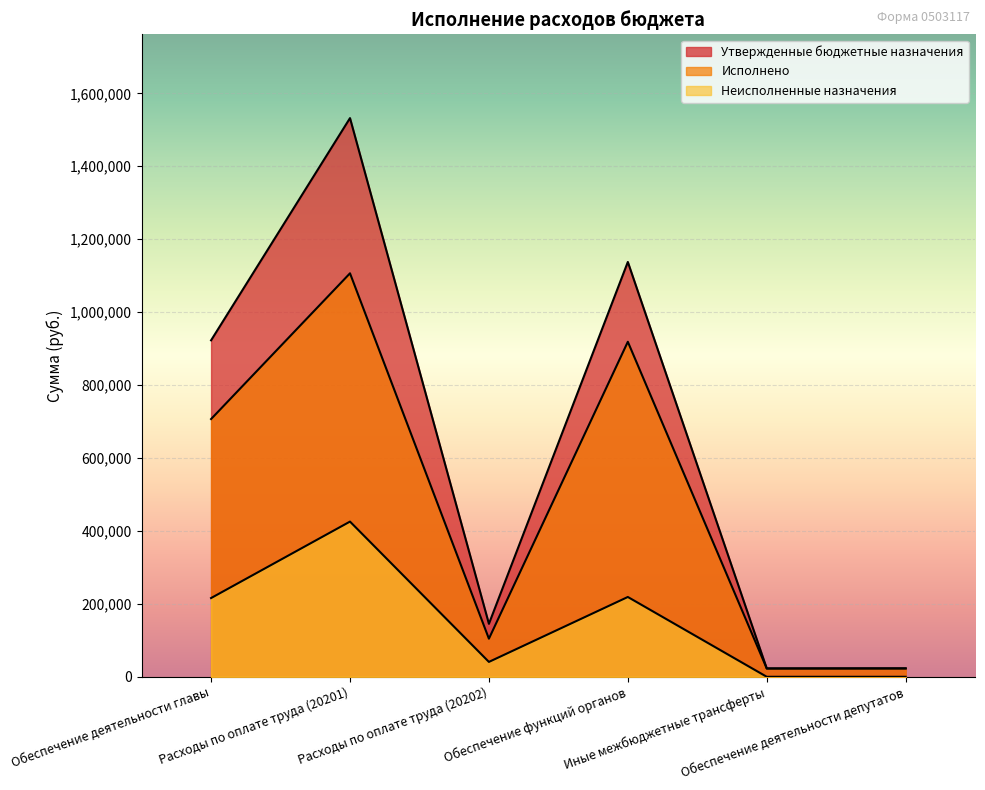

True or false: Исполнено and Неисполненные назначения intersect in this chart.

False